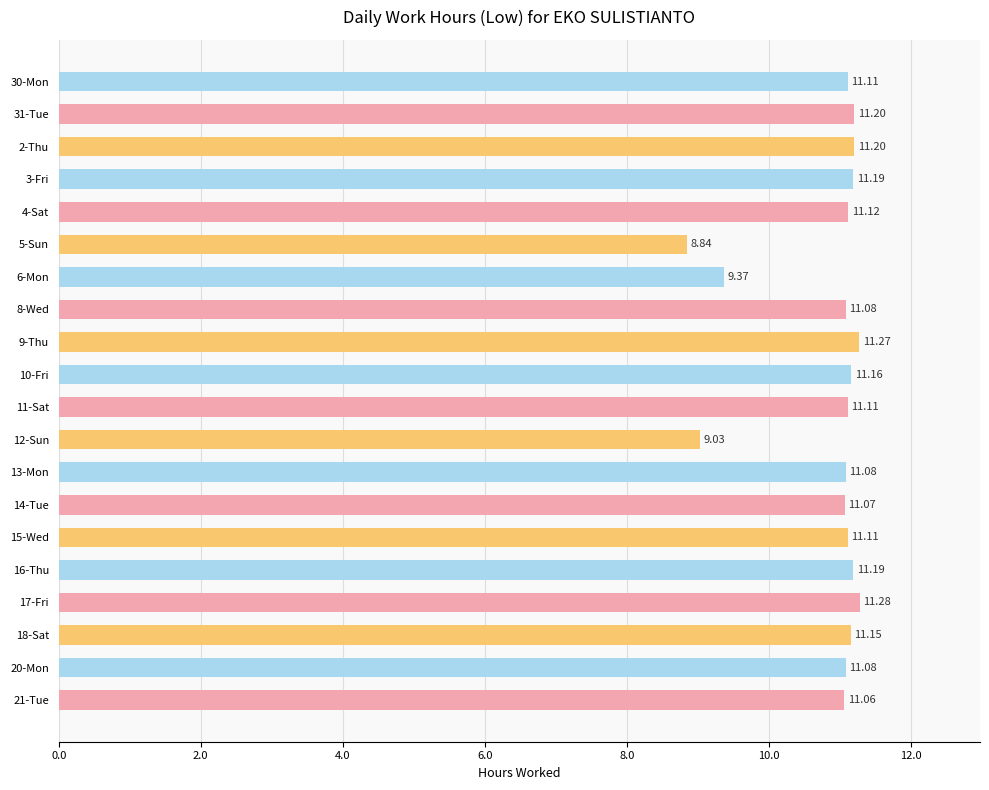

Approximately how many times larger is the value at 17-Fri compared to 30-Mon?

1.0